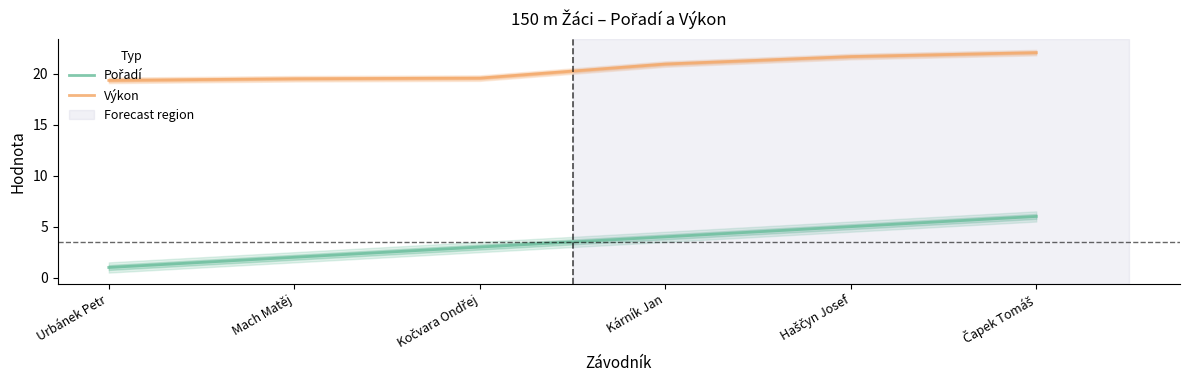

Rank the categories by Pořadí value from highest to lowest.

Čapek Tomáš, Haščyn Josef, Kárník Jan, Kočvara Ondřej, Mach Matěj, Urbánek Petr